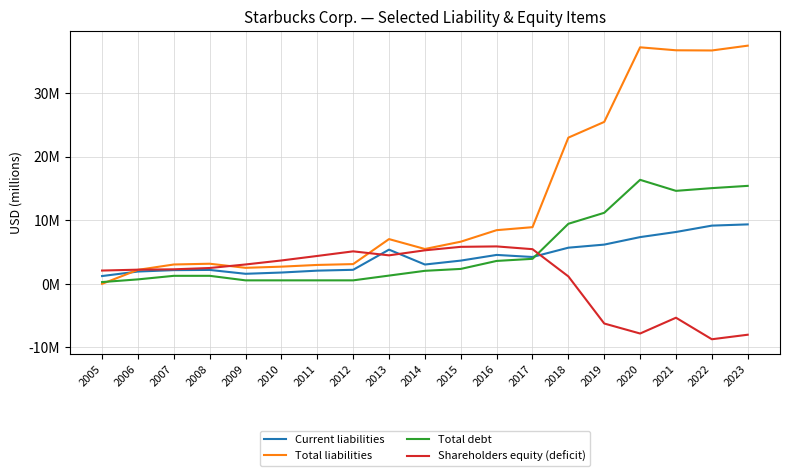

After their last crossing, which series has the higher values: Shareholders equity (deficit) or Total debt?

Total debt